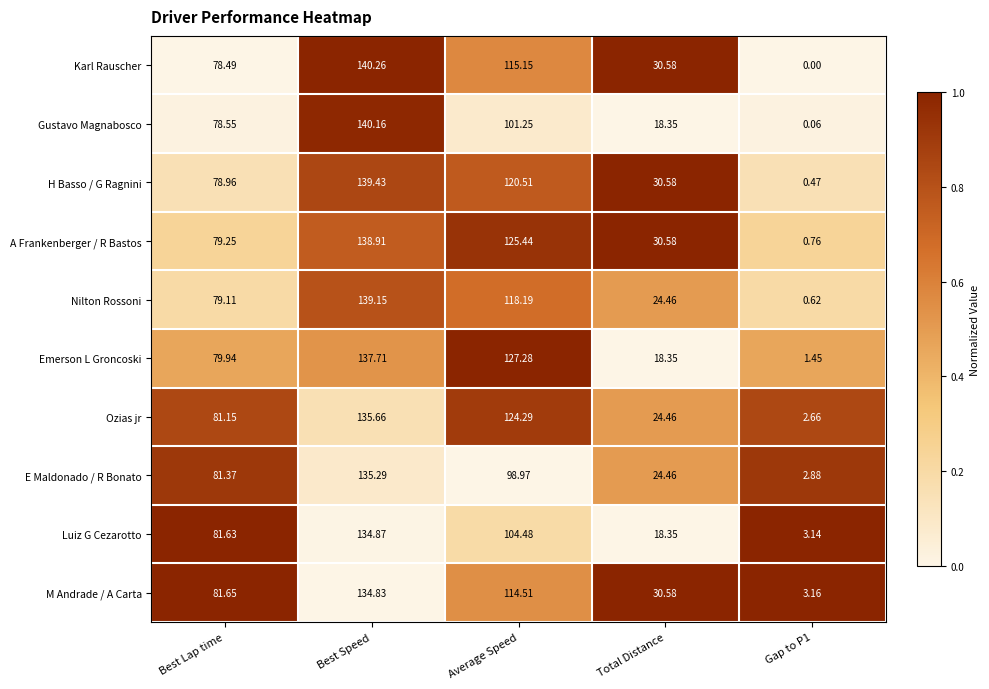

At Best Speed, list the series in order from smallest to largest.

M Andrade / A Carta, Luiz G Cezarotto, E Maldonado / R Bonato, Ozias jr, Emerson L Groncoski, A Frankenberger / R Bastos, Nilton Rossoni, H Basso / G Ragnini, Gustavo Magnabosco, Karl Rauscher